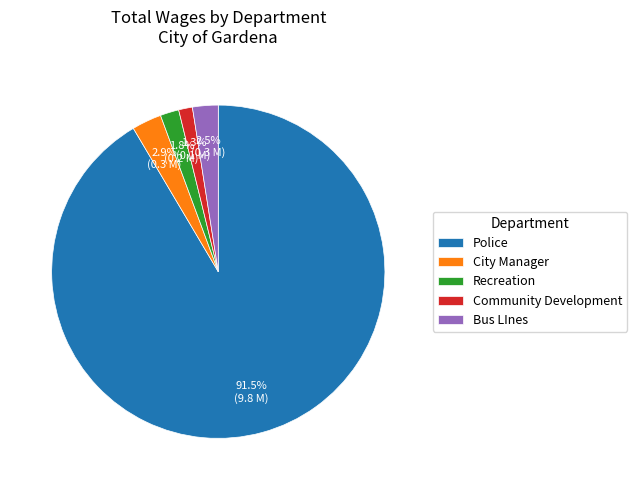

What is the largest slice in the pie chart?

Police